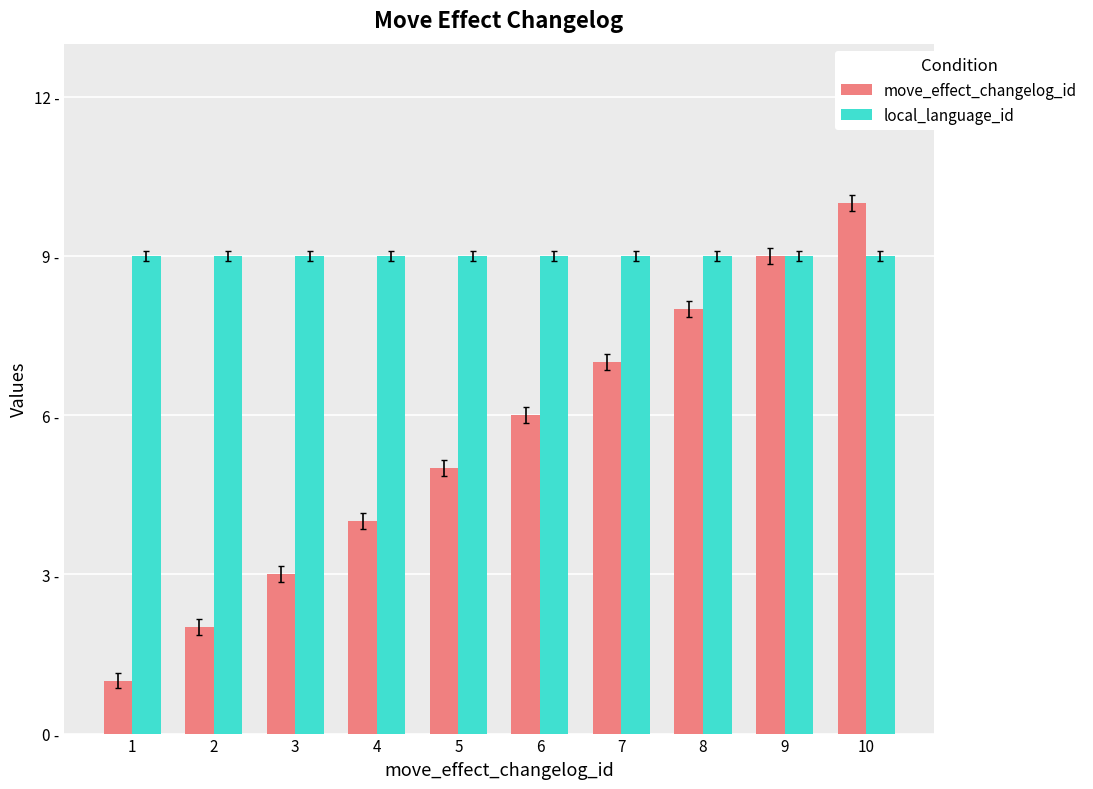

Are the bars grouped side by side (vs. stacked)?

Yes